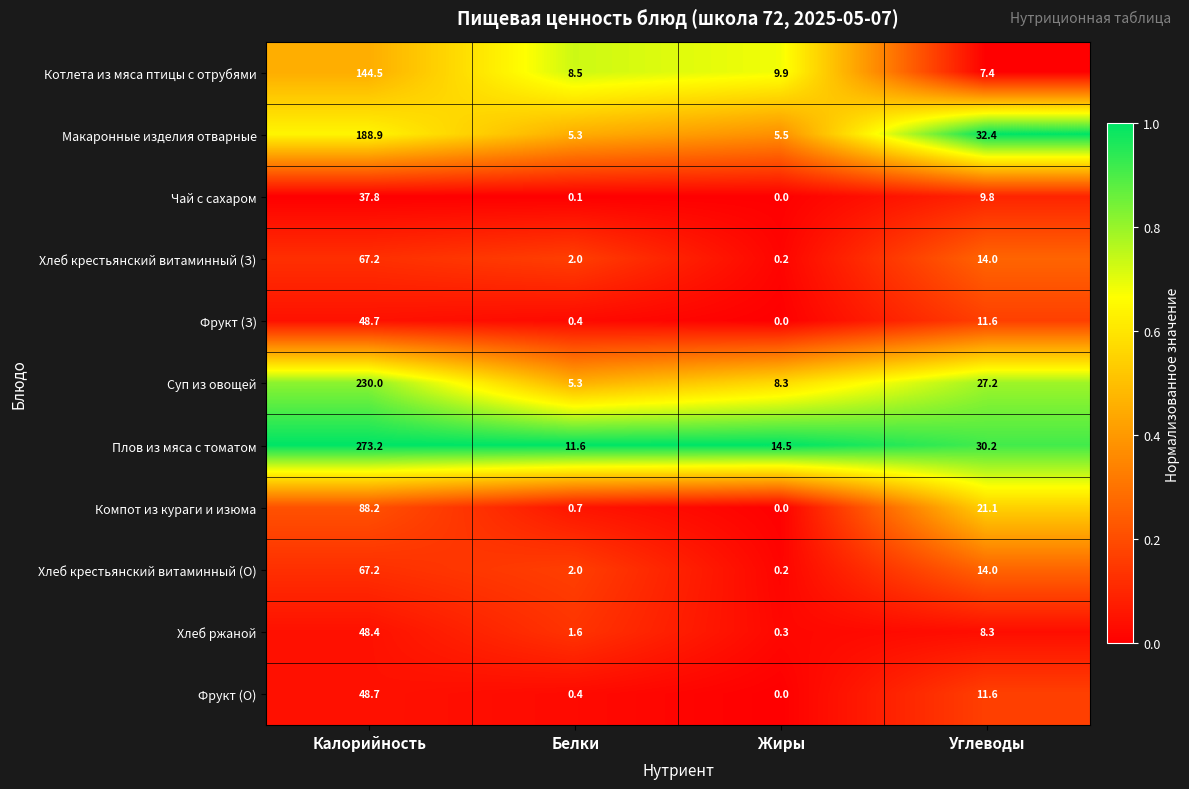

At which label does Суп из овощей reach its peak?

Калорийность